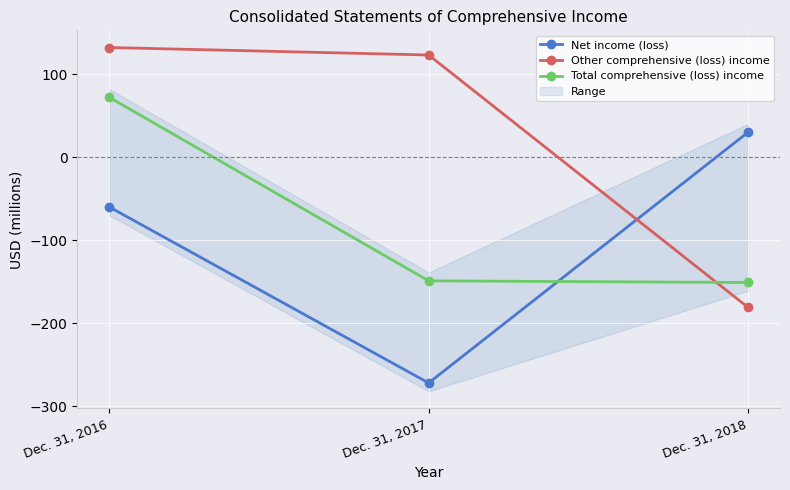

Is it true that Net income (loss) equals -60 at Dec. 31, 2016?

True